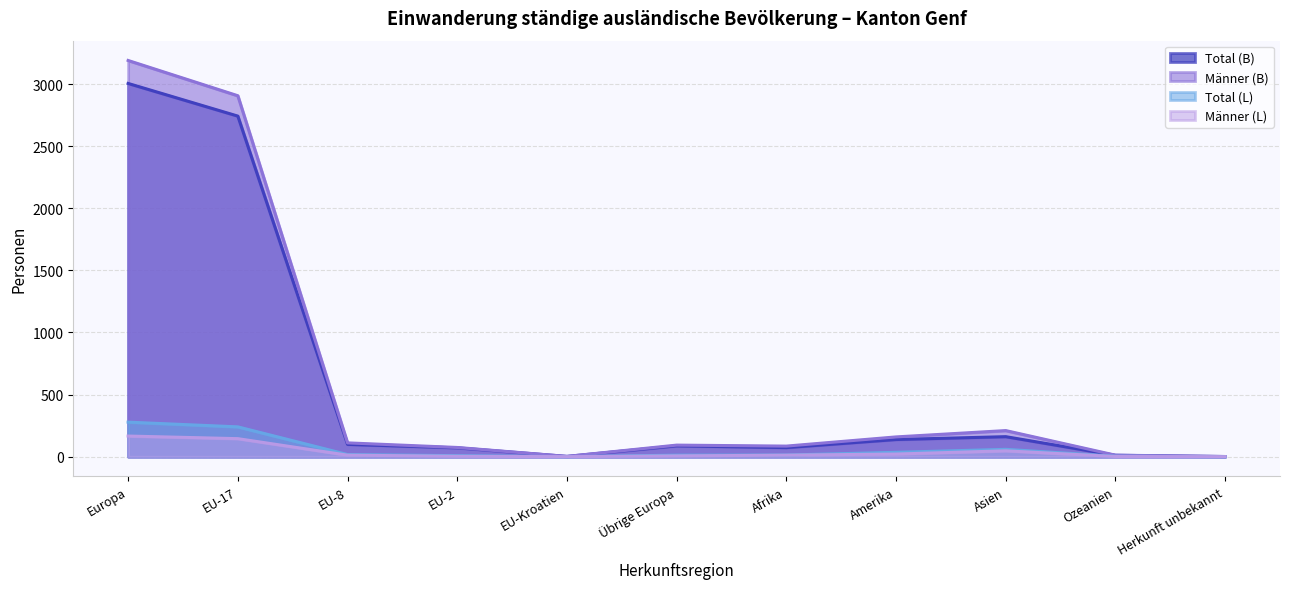

At which category does the chart reach its minimum across all series?

EU-Kroatien